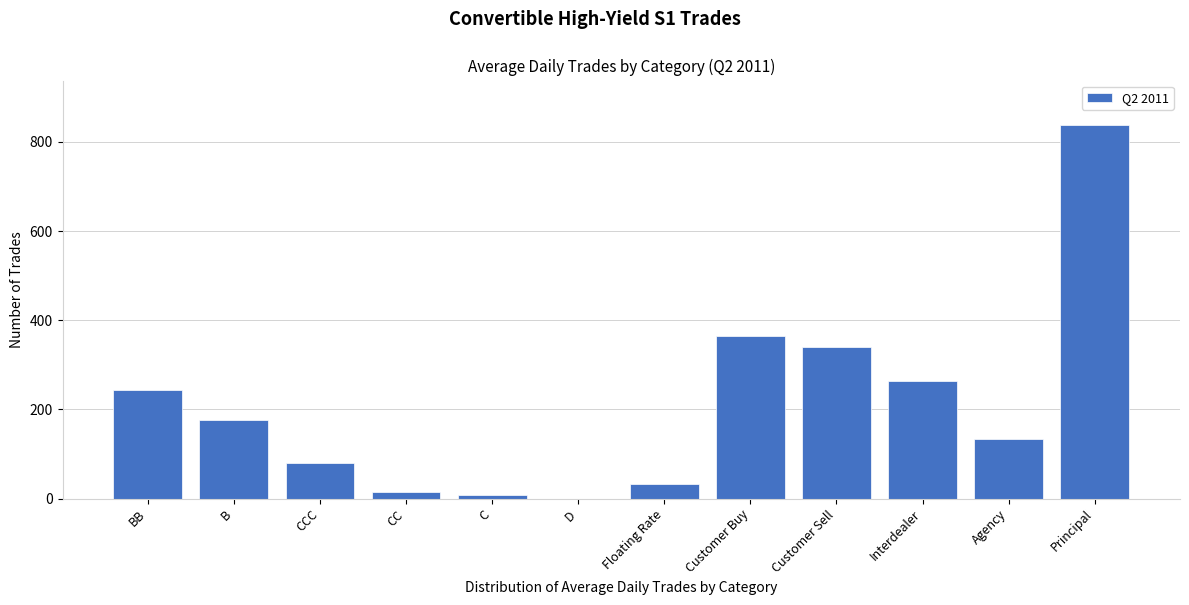

Reading left to right, transcribe all the data shown in this chart.

BB=242.6	B=177.2	CCC=79.4	CC=14.5	C=8.6	D=0.1	Floating Rate=33.6	Customer Buy=365.6	Customer Sell=341.1	Interdealer=263.2	Agency=132.8	Principal=837.1